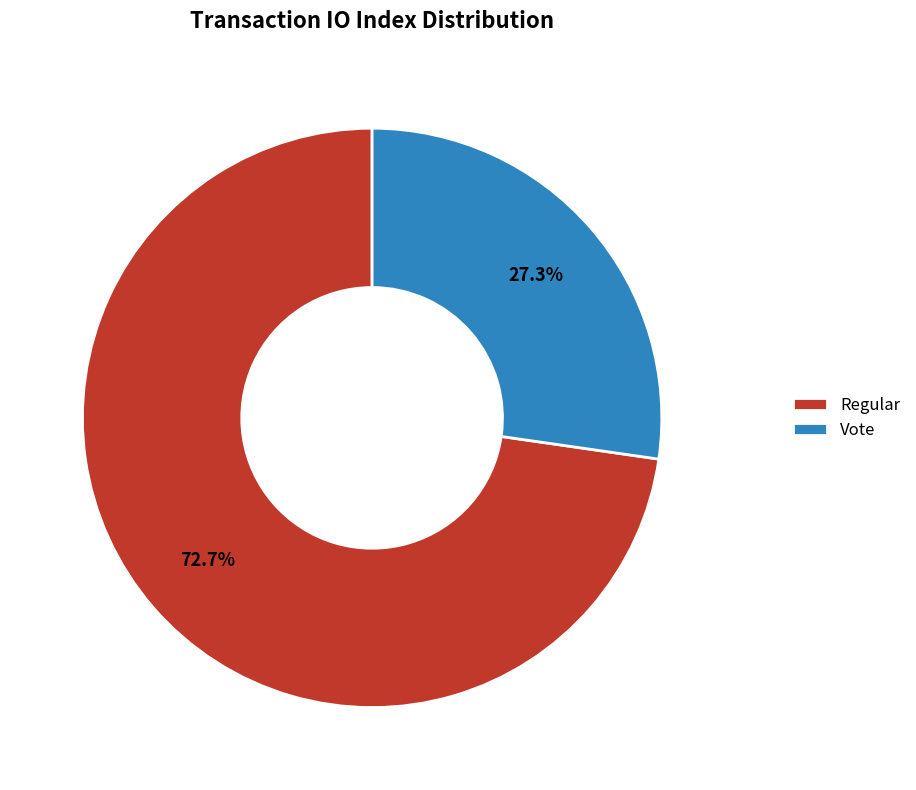

Is Vote the majority of the pie?

No